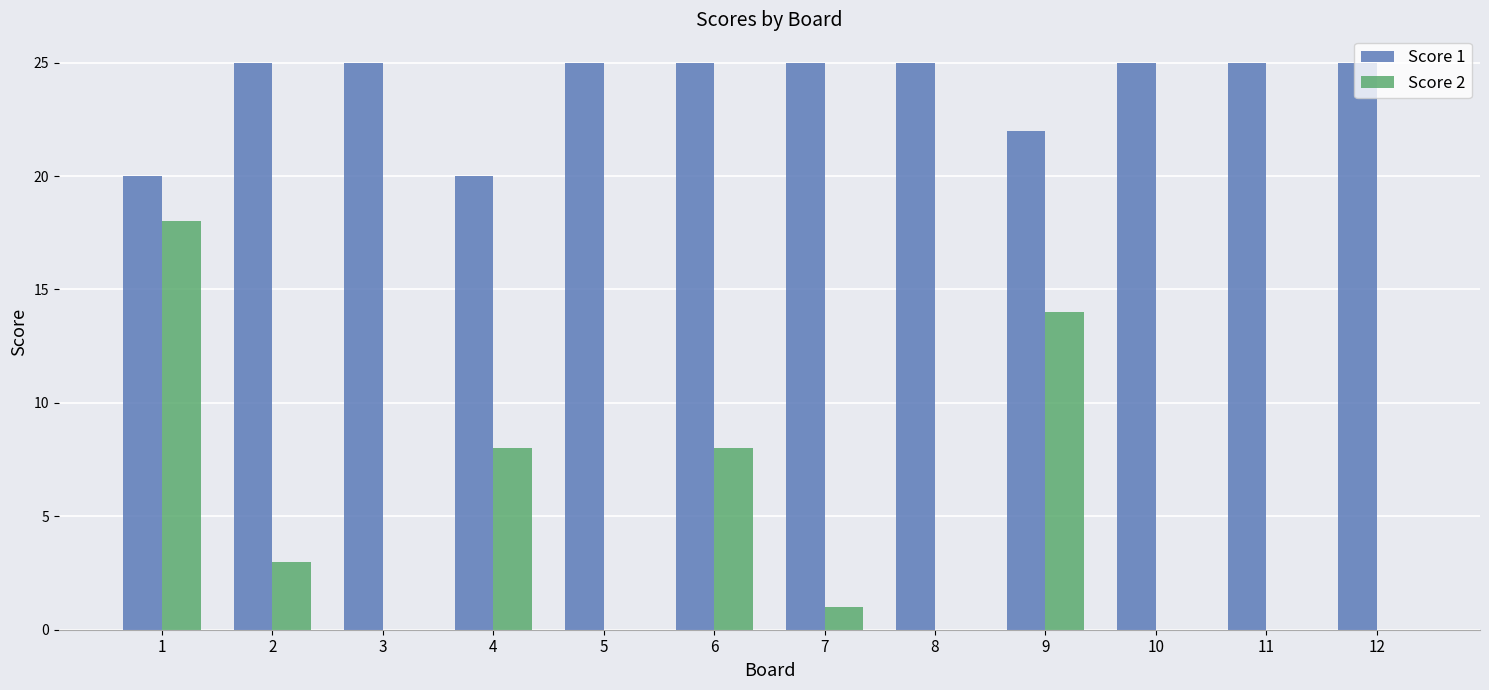

Reading left to right, list all the values displayed in this chart.

Score 1: 1=20	2=25	3=25	4=20	5=25	6=25	7=25	8=25	9=22	10=25	11=25	12=25
Score 2: 1=18	2=3	3=0	4=8	5=0	6=8	7=1	8=0	9=14	10=0	11=0	12=0